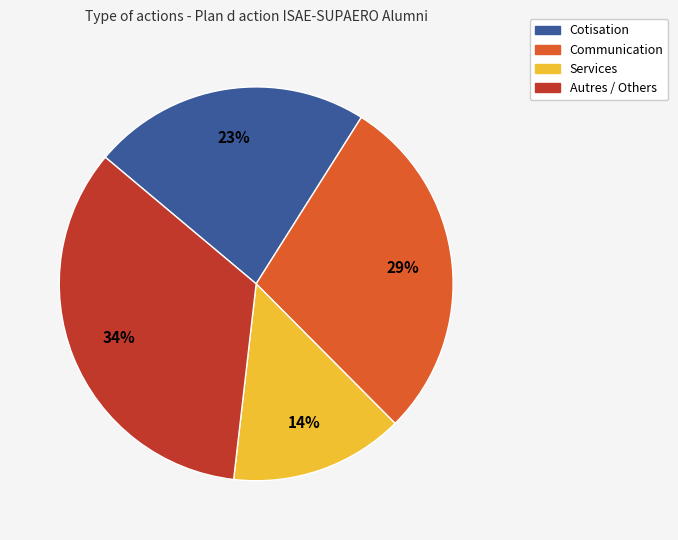

To the nearest percent, what is the average slice percentage?

25%